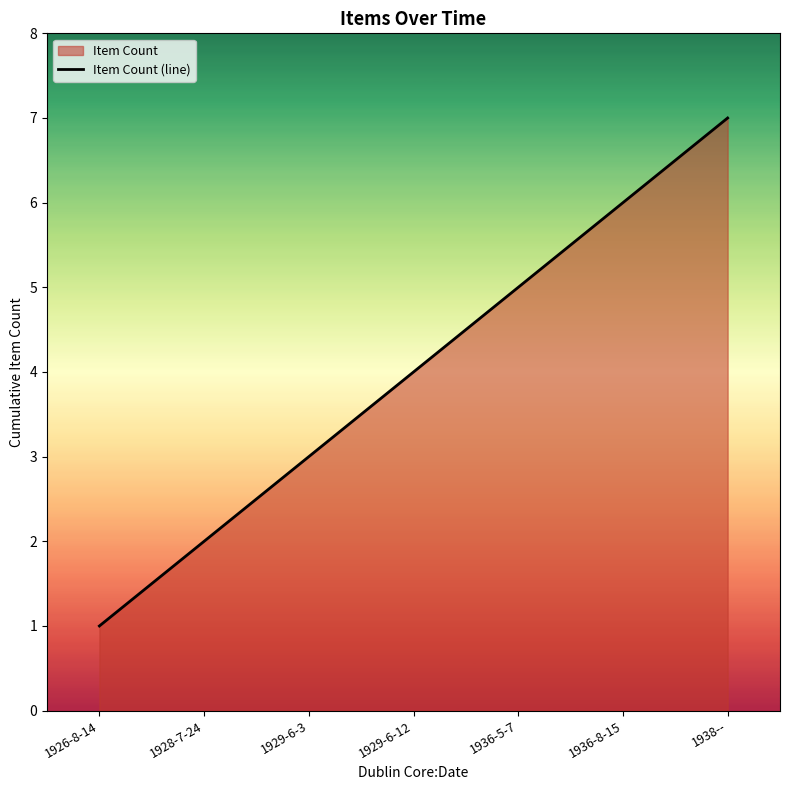

Is it true that the value at 1926-8-14 is 1?

False